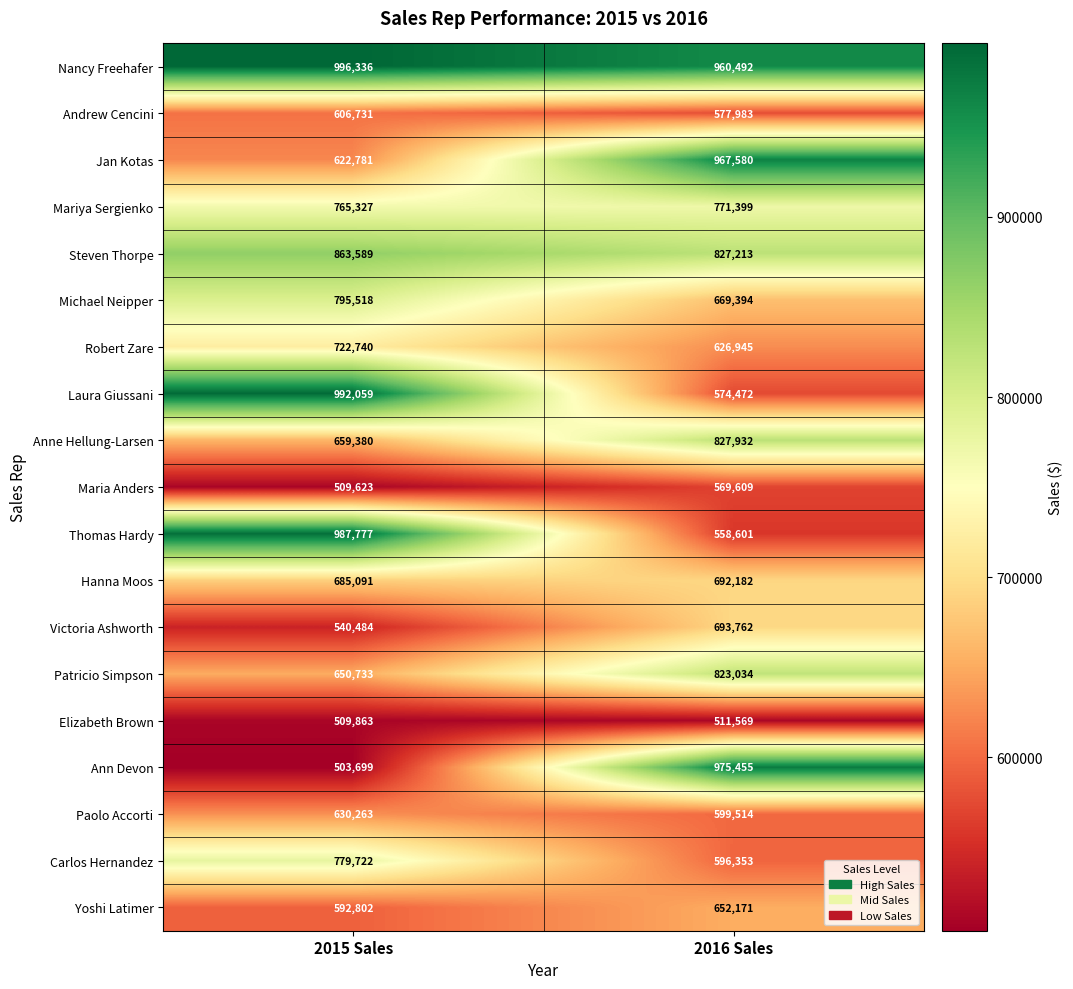

Which label corresponds to the smallest value in the chart?

2015 Sales